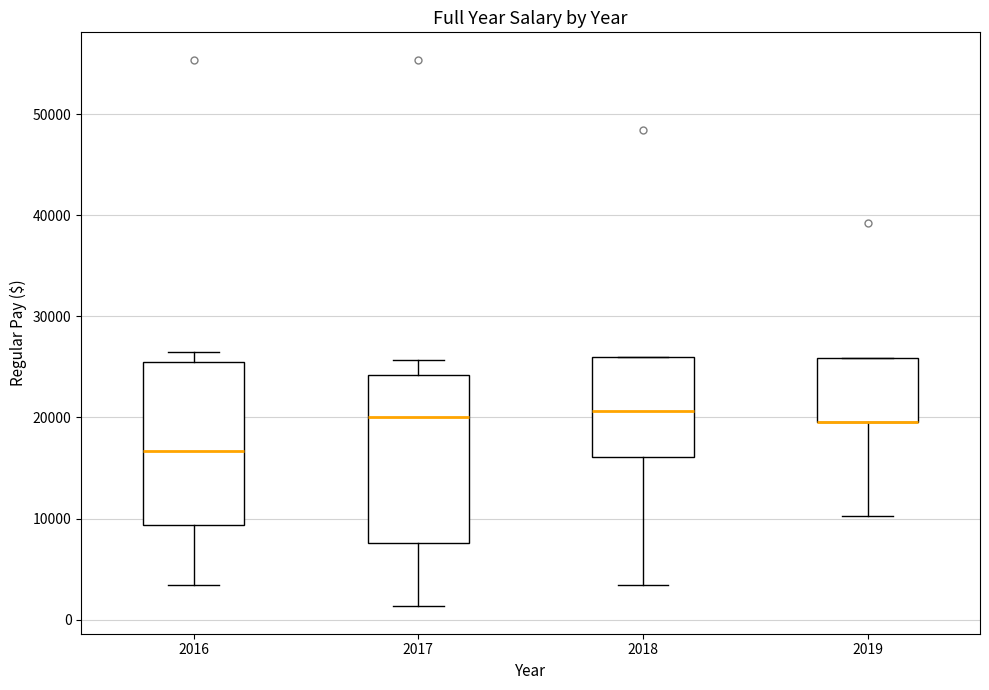

Reading left to right, read every box against the y-axis: the position of its median line, the range the box covers, and the ends of its whiskers. The values are not printed on the chart, so give them approximately, as read against the axis.

2016: median 17000, box 9000 to 26000, whiskers 3000 to 26000 (just above the box's upper edge)
2017: median 20000, box 8000 to 24000, whiskers 1000 to 26000
2018: median 21000, box 16000 to 26000, whiskers 3000 to 26000
2019: median 20000 (drawn on the box's lower edge), box 20000 to 26000, whiskers 10000 to 26000